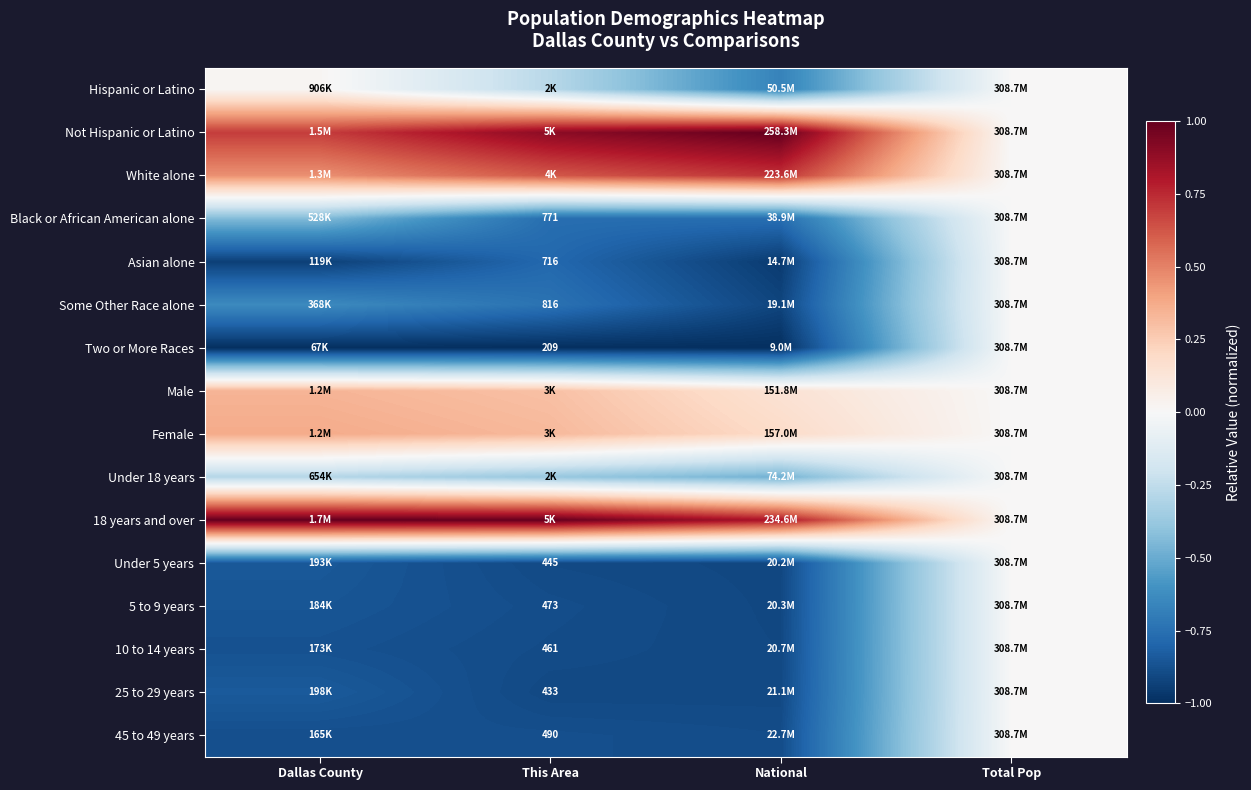

The value of Not Hispanic or Latino at This Area is 1.2. True or false?

False